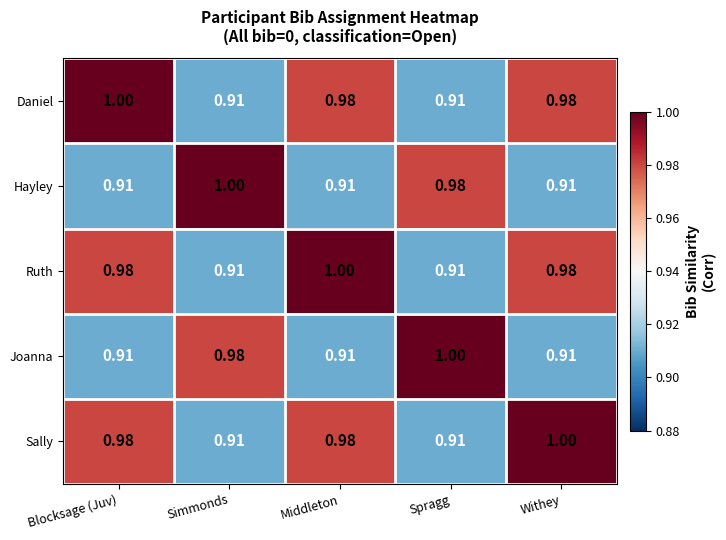

At which label does Daniel reach its peak?

Blocksage (Juv)